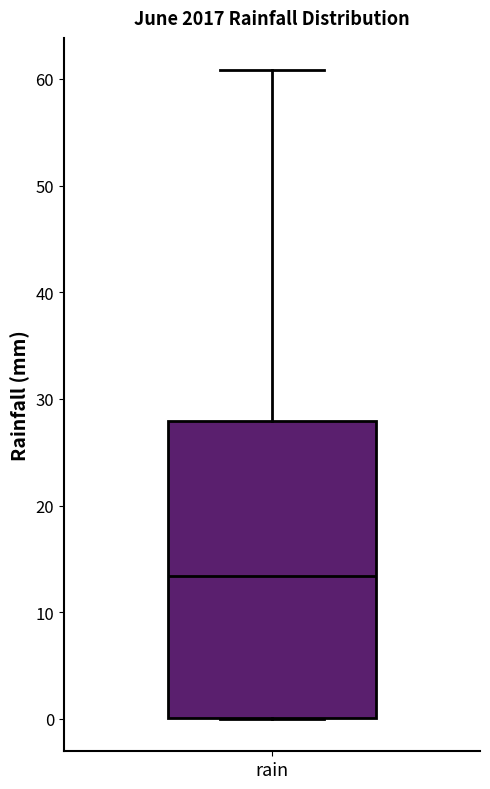

Read this box plot against the y-axis: the position of the median line, the range covered by the box, and the ends of both whiskers. The values are not printed on the chart, so give them approximately, as read against the axis.

median 13, box 0 to 28, whiskers 0 to 61